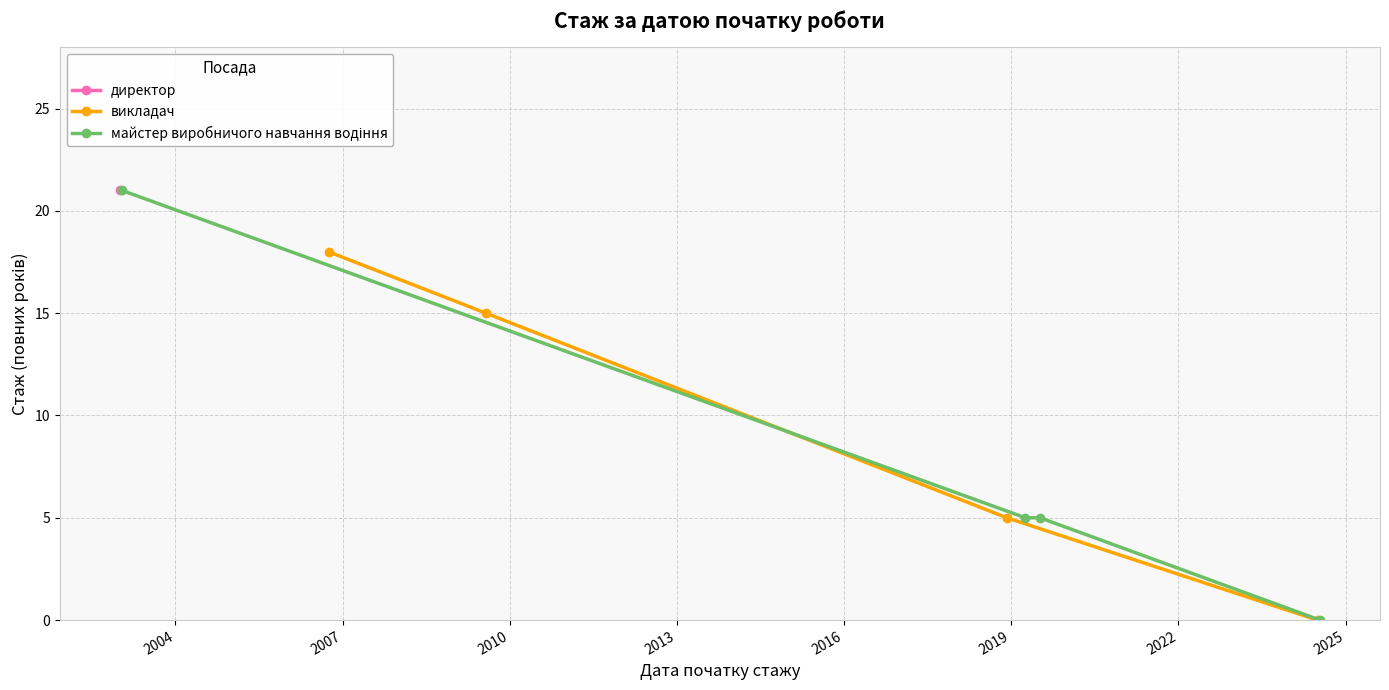

True or false: викладач has more than 0 interior local peaks.

False